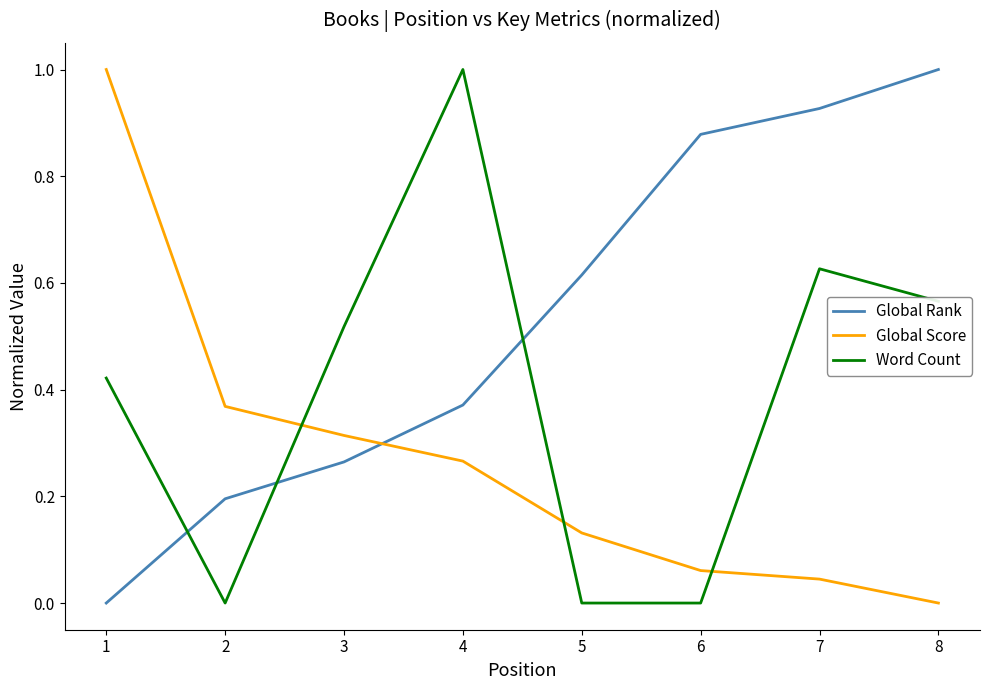

Between which two adjacent categories do Global Rank and Word Count first intersect?

1 and 2